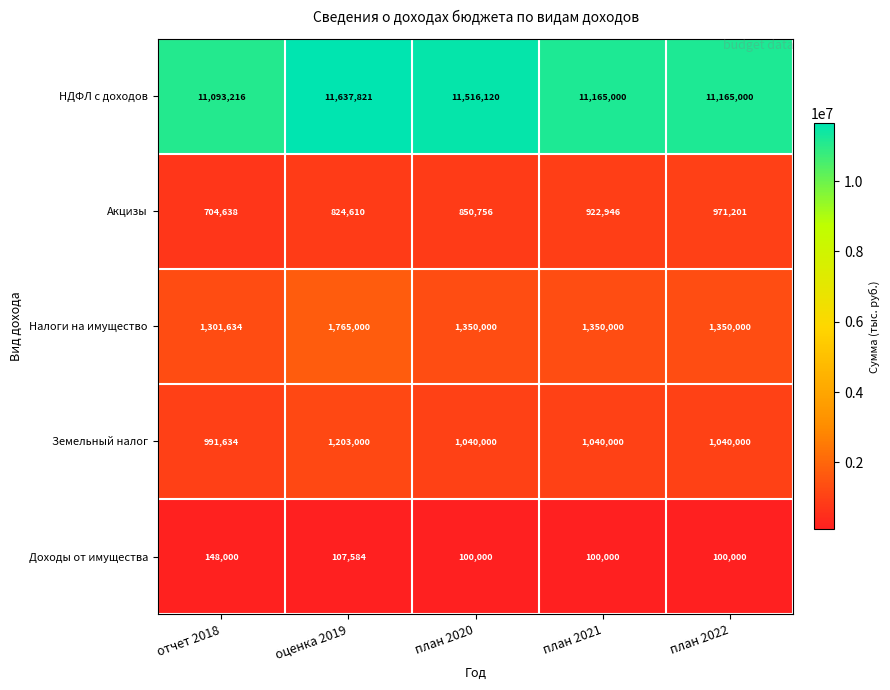

Reading right to left, what are all the values shown in this chart?

НДФЛ с доходов: план 2022=11165000	план 2021=11165000	план 2020=11516120	оценка 2019=11637821	отчет 2018=11093216
Акцизы: план 2022=971201	план 2021=922946	план 2020=850756	оценка 2019=824610	отчет 2018=704638
Налоги на имущество: план 2022=1350000	план 2021=1350000	план 2020=1350000	оценка 2019=1765000	отчет 2018=1301634
Земельный налог: план 2022=1040000	план 2021=1040000	план 2020=1040000	оценка 2019=1203000	отчет 2018=991634
Доходы от имущества: план 2022=100000	план 2021=100000	план 2020=100000	оценка 2019=107584	отчет 2018=148000